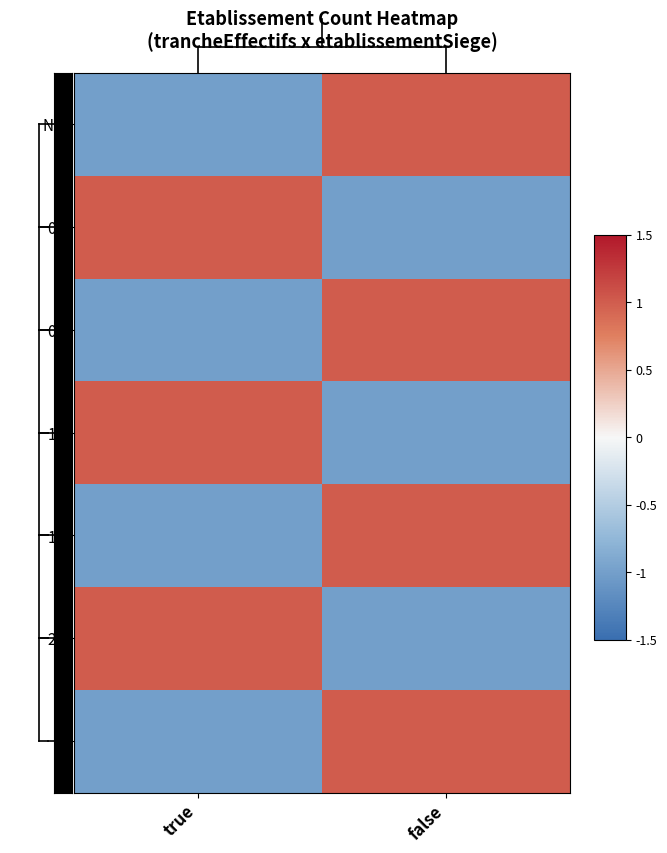

At which category is the sum across all series the highest?

false